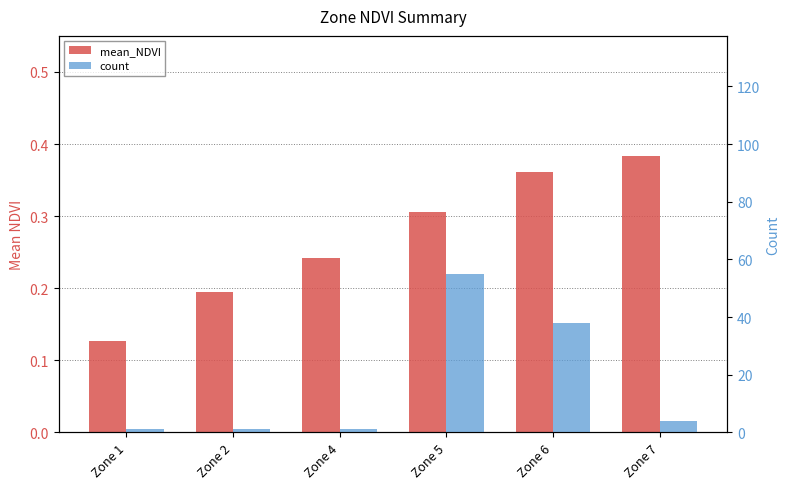

At which category is the sum across all series the highest?

Zone 5